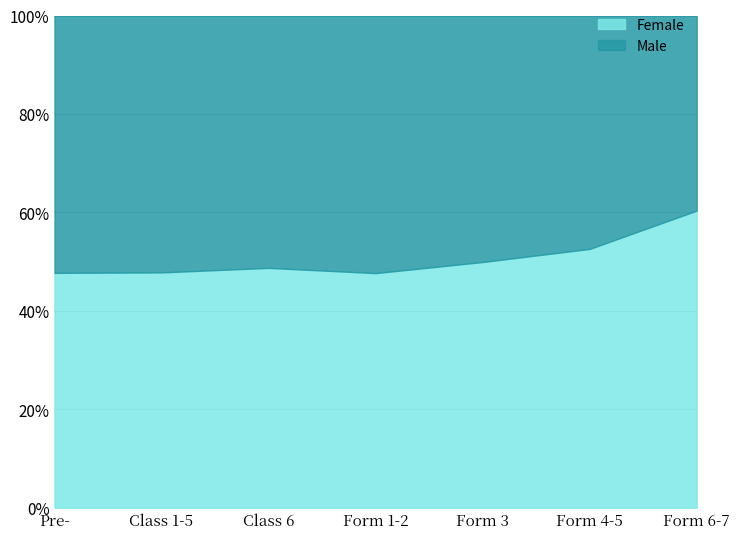

Which series has the largest total across all categories?

Female